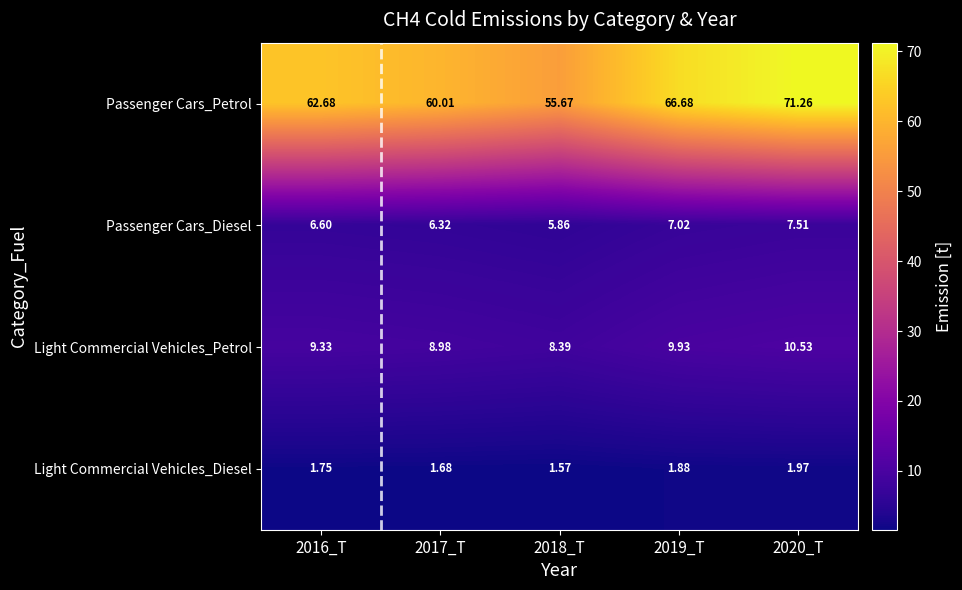

Which series has the largest range (max minus min)?

Passenger Cars_Petrol